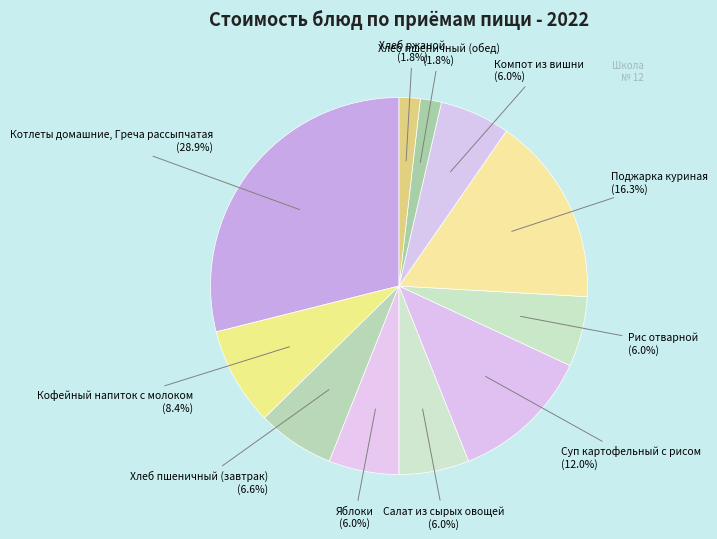

Count the number of slices in the pie.

11